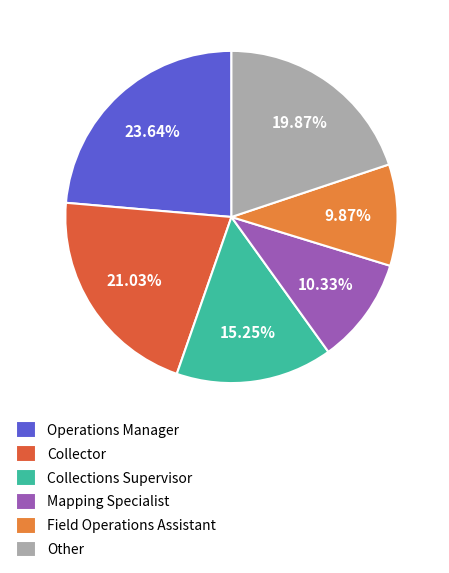

To the nearest percent, what percentage of the pie is Collections Supervisor?

15%